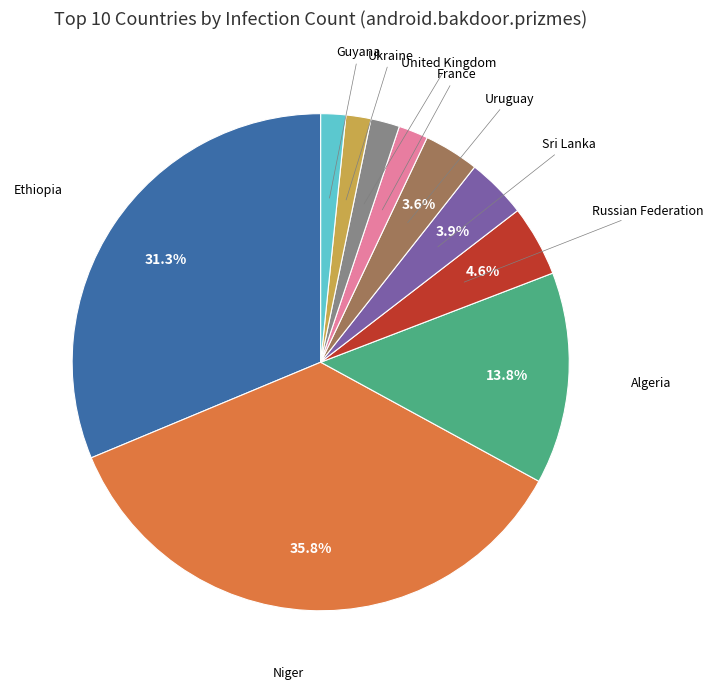

How many segments does this pie chart have?

10